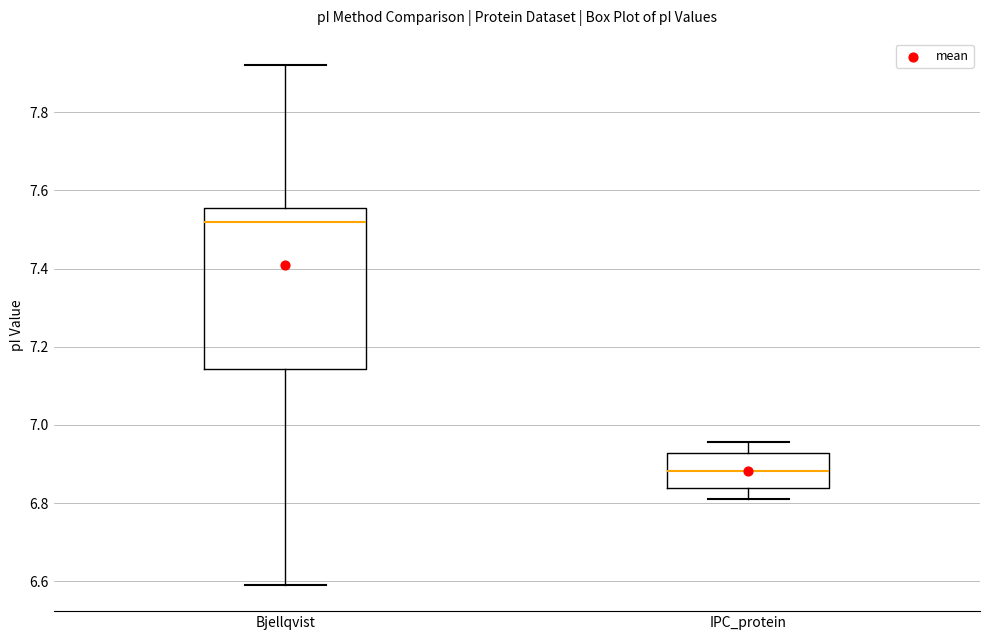

Reading left to right, read every box against the y-axis: the position of its median line, the range the box covers, and the ends of its whiskers. The values are not printed on the chart, so give them approximately, as read against the axis.

Bjellqvist: median 7.52, box 7.14 to 7.56, whiskers 6.60 to 7.92
IPC_protein: median 6.88, box 6.84 to 6.92, whiskers 6.82 to 6.96